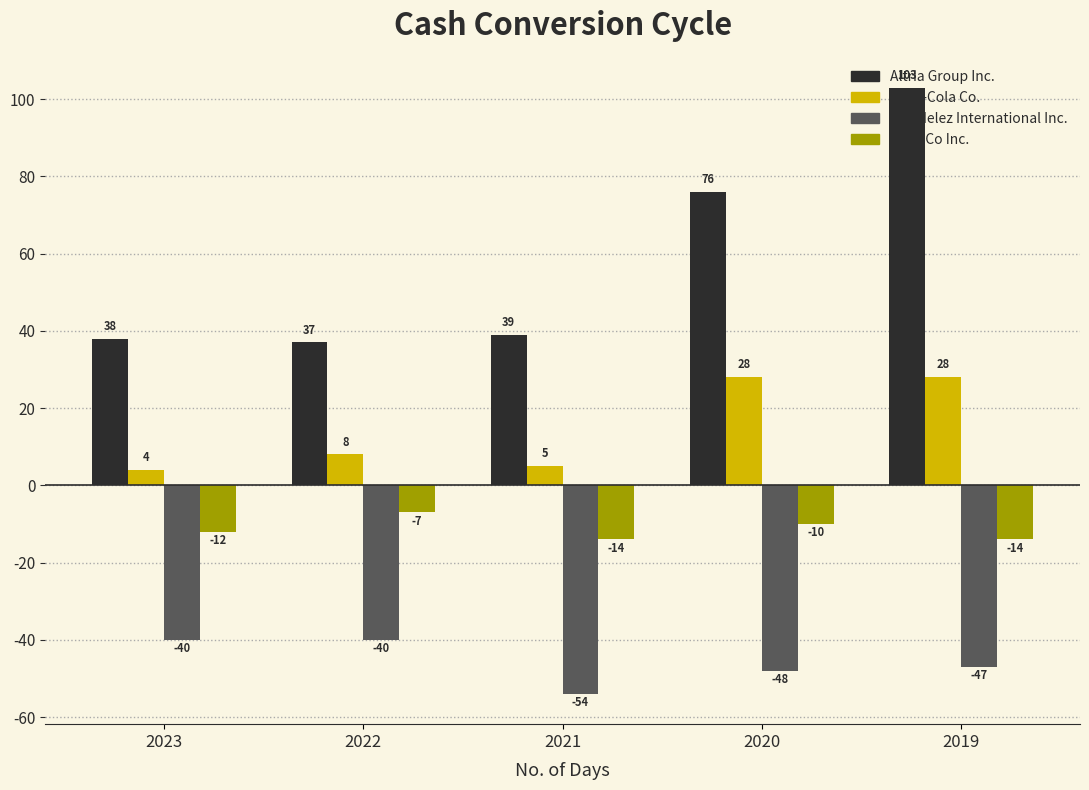

What is the sum of all Altria Group Inc. values?

293